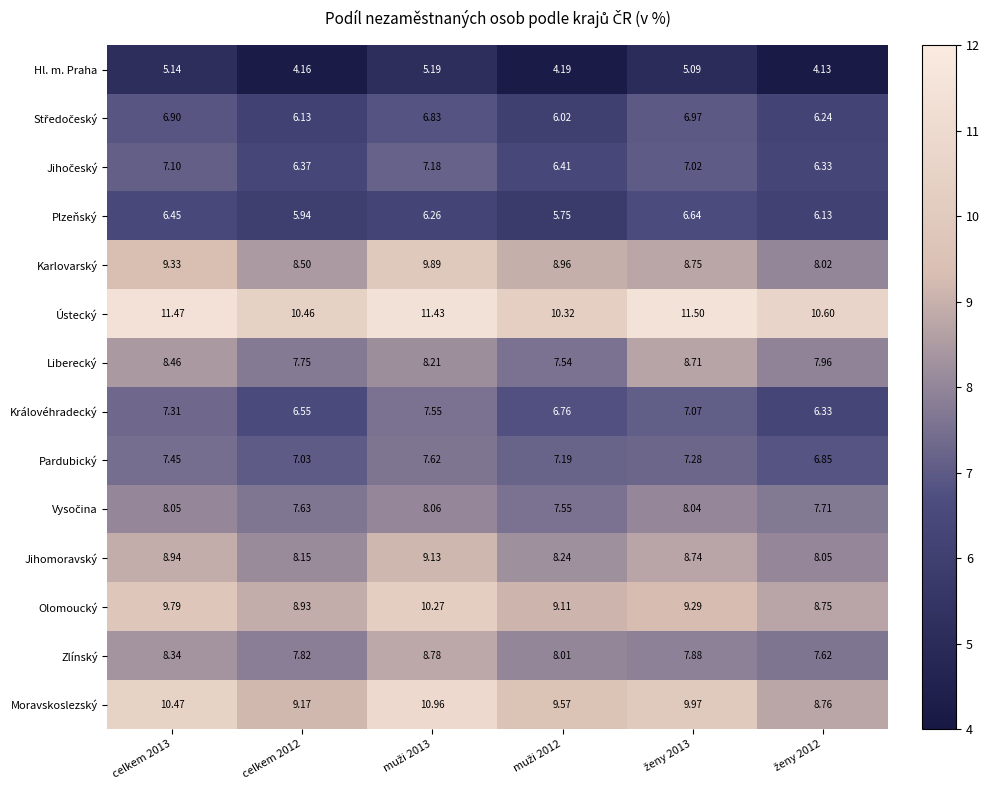

Which series has the largest range (max minus min)?

Moravskoslezský